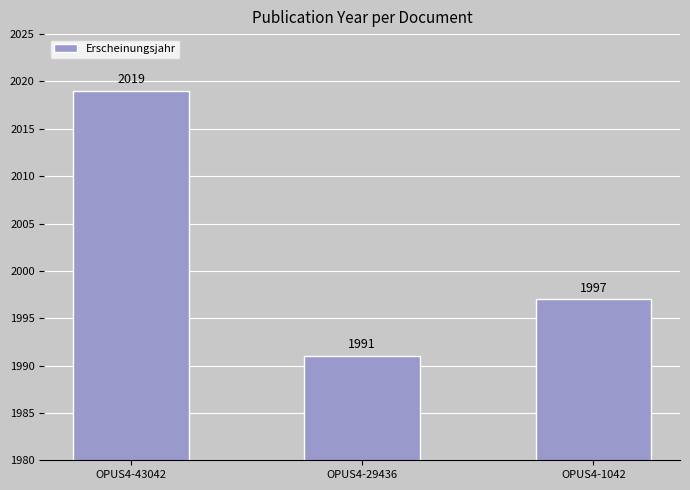

True or false: the data shows 704 at OPUS4-1042.

False